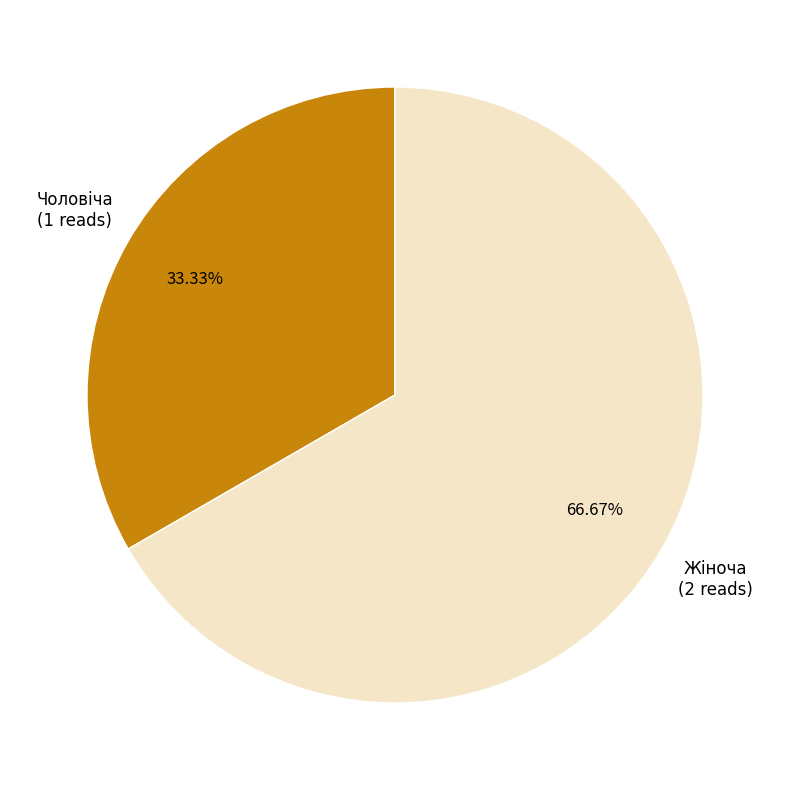

Is the sum of Жіноча and Чоловіча greater than half?

Yes